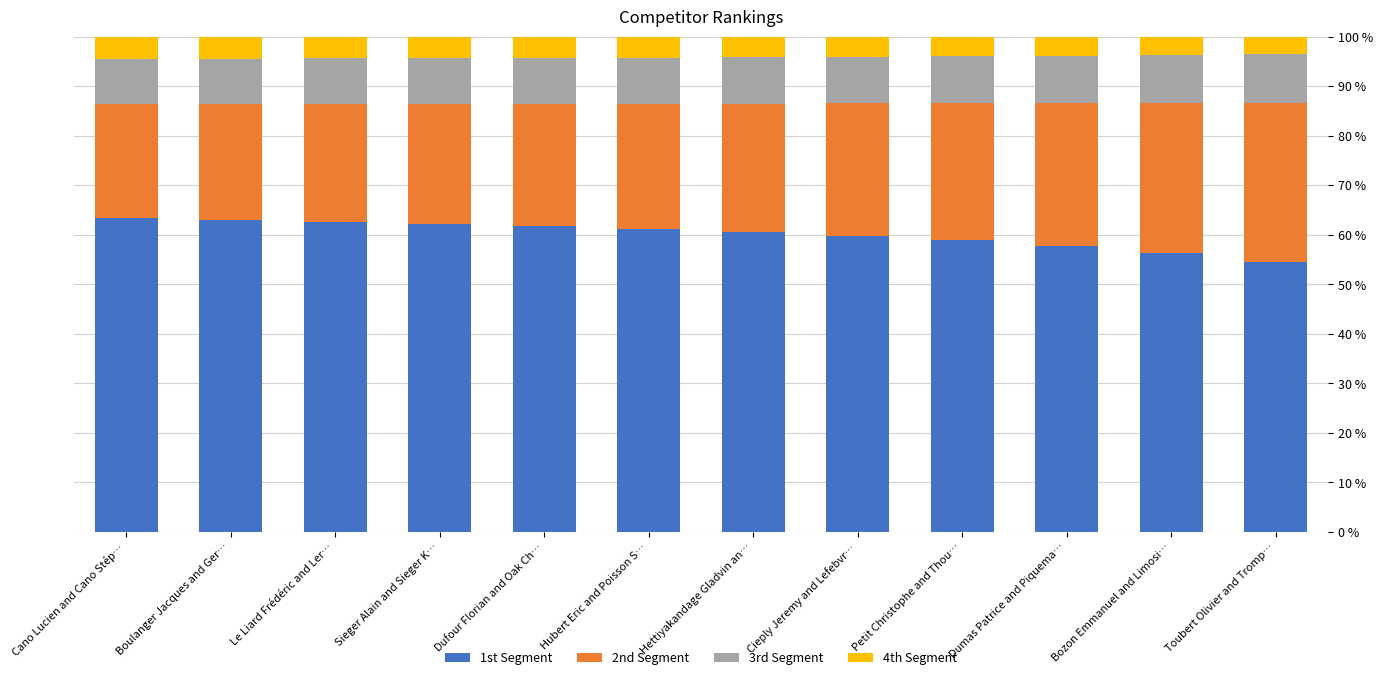

What is the maximum value for 1st Segment?

63.3